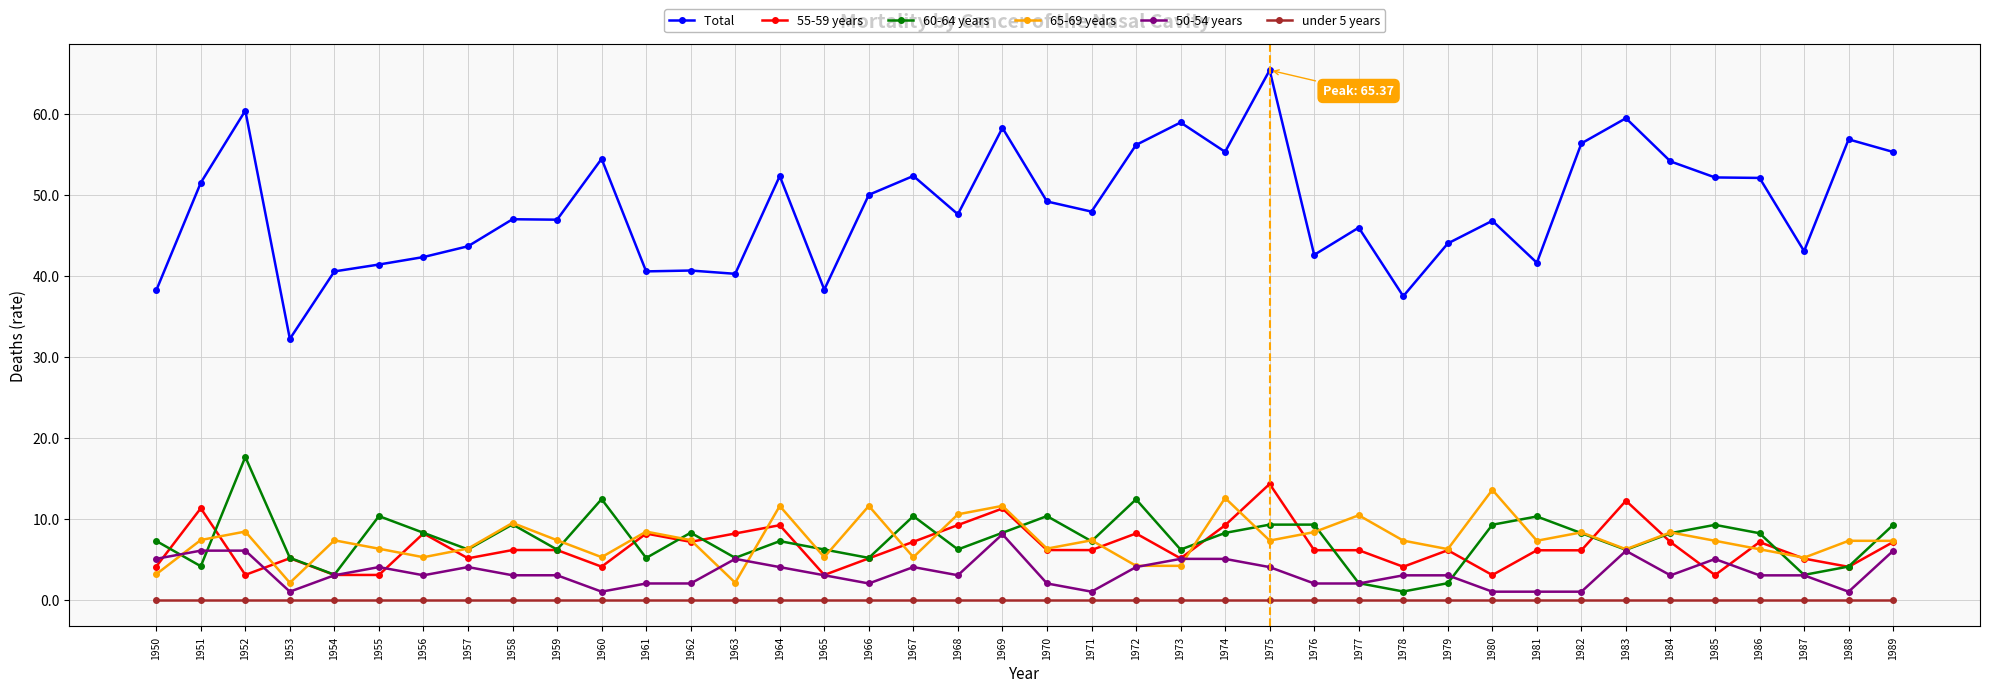

What is the spread (max minus min) of values at 1985?

52.1